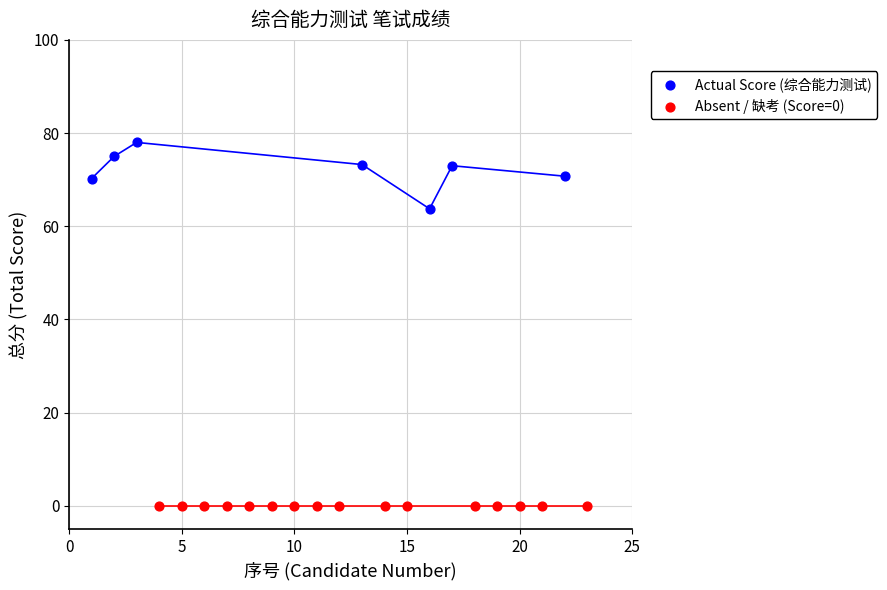

Which series reaches the minimum Y coordinate?

Absent / 缺考 (Score=0)